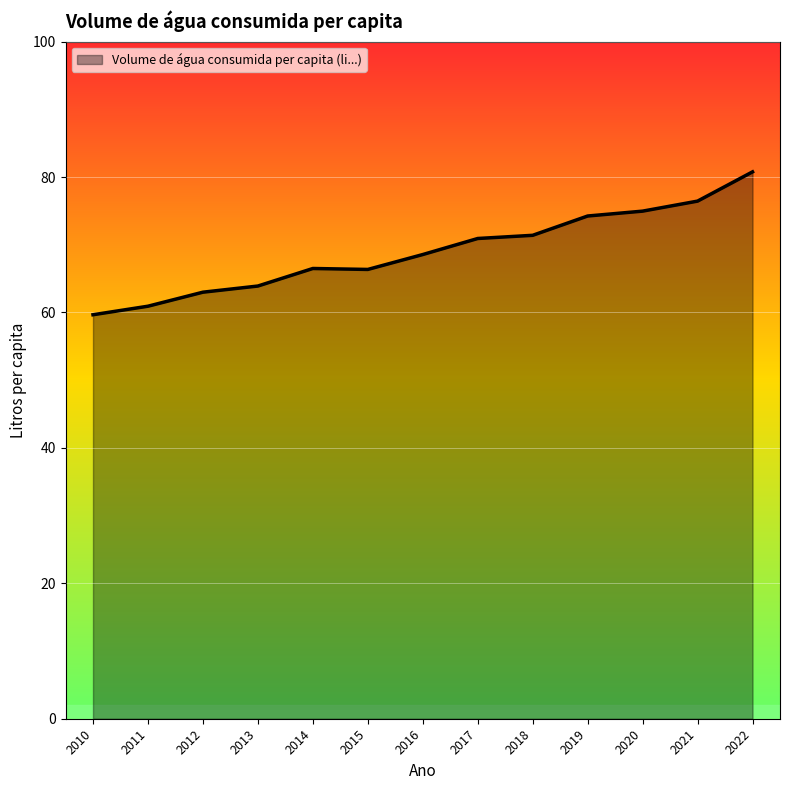

What is the difference between the values at 2018 and 2011?

10.5